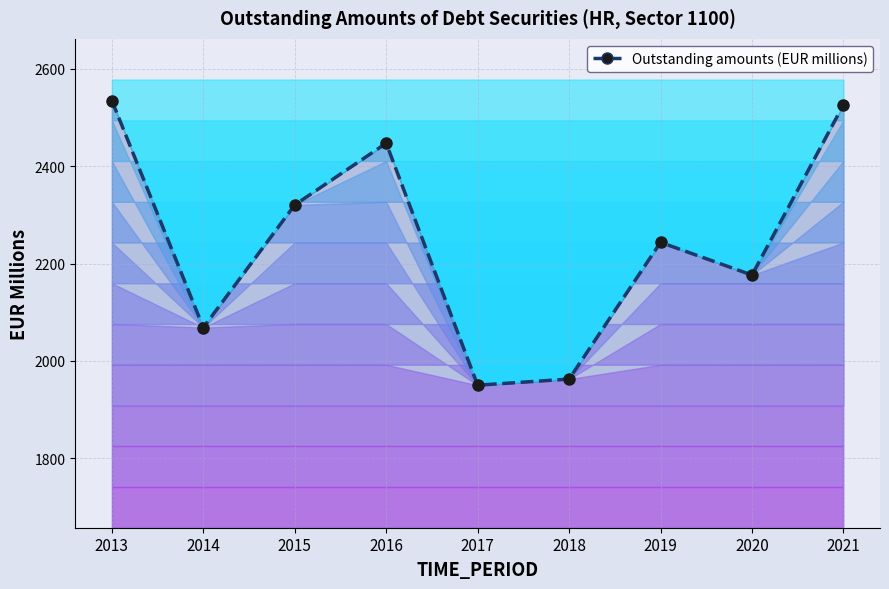

Where does the data first go above 2243?

2013